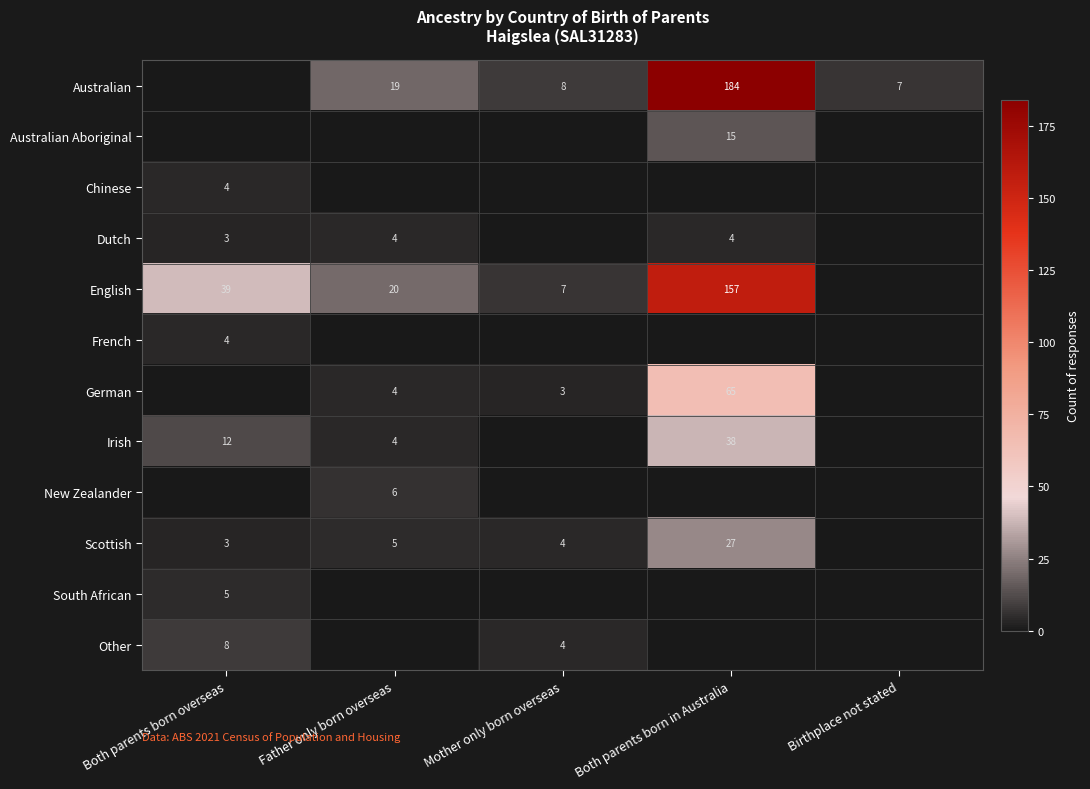

Is it true that Australian equals 4 at Mother only born overseas?

False